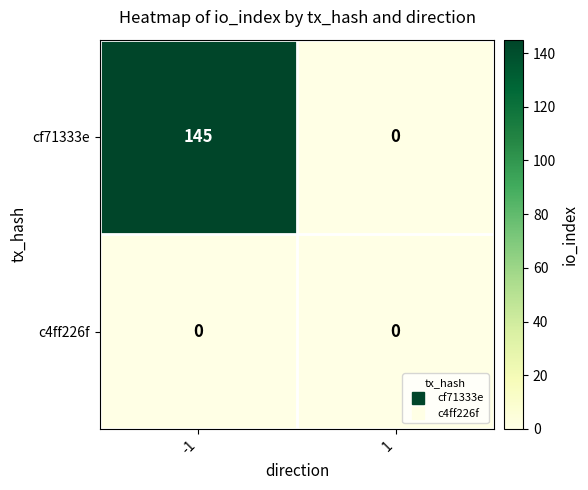

What is the difference between the highest and lowest values at -1?

145